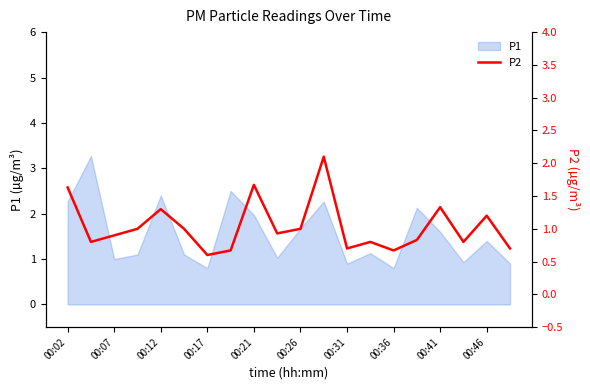

True or false: P1 has a value of 1.4 at 00:46.

True